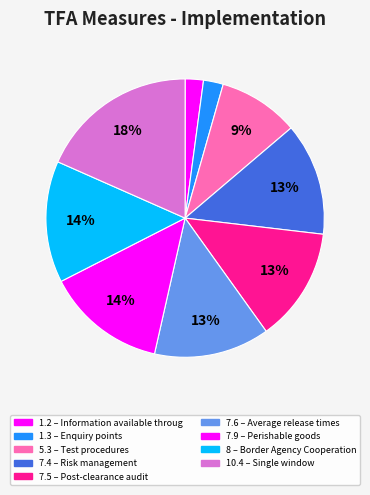

To the nearest percent, what is the combined percentage of 1.3 and 7.9?

16%